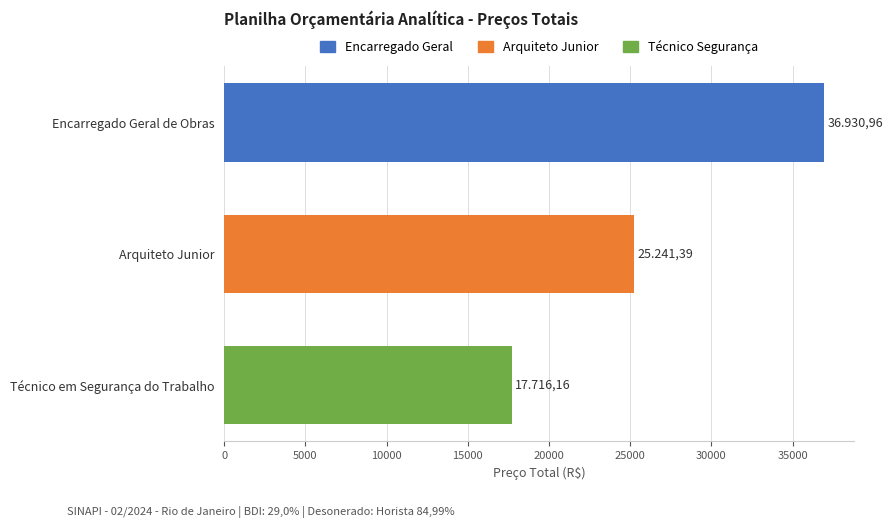

Reading left to right, list all the values displayed in this chart.

36931.0	25241.4	17716.2